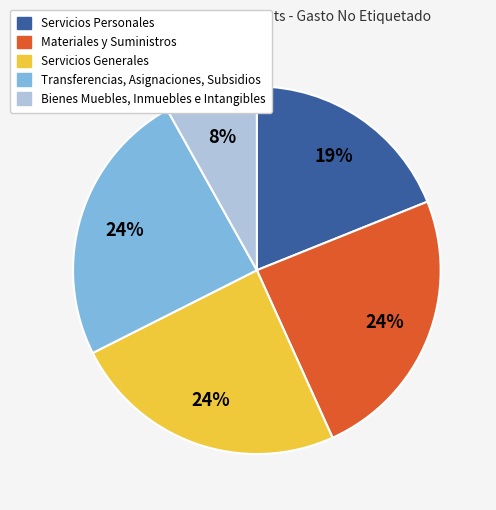

What percentage is the Materiales y Suministros slice, to the nearest percent?

24%